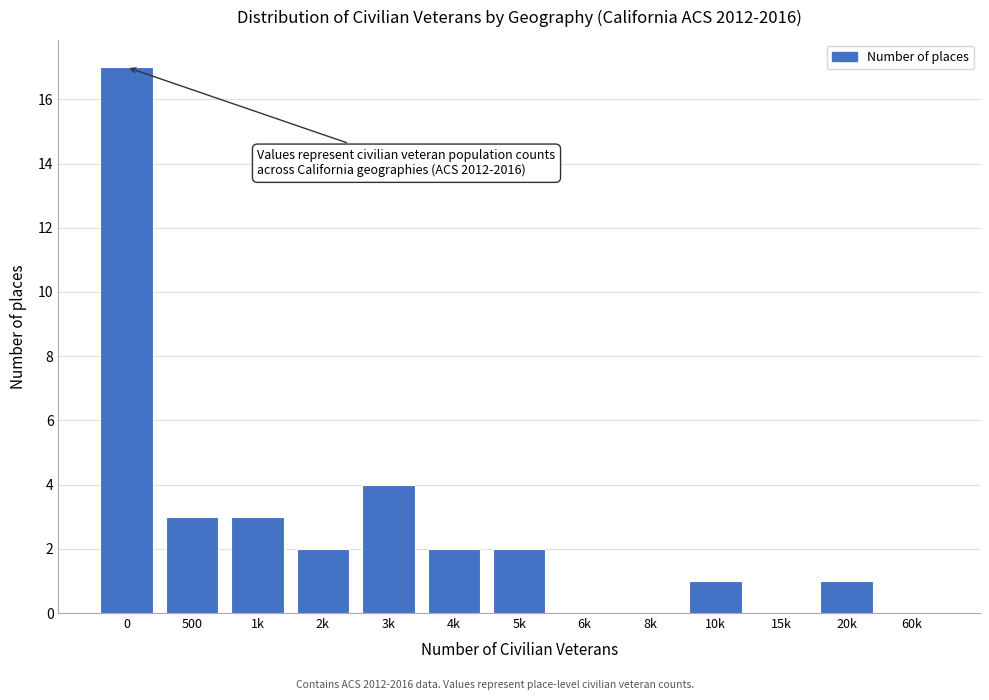

Reading right to left, transcribe all the data shown in this chart.

60k=0	20k=1	15k=0	10k=1	8k=0	6k=0	5k=2	4k=2	3k=4	2k=2	1k=3	500=3	0=17